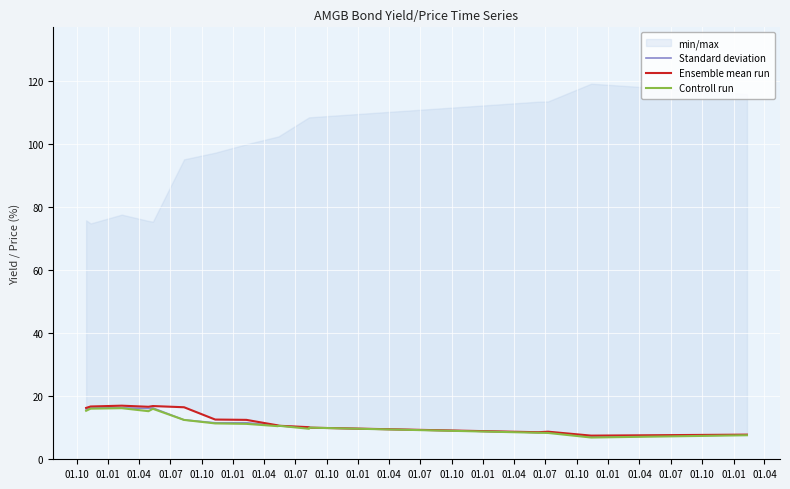

What is the minimum value for Standard deviation?

7.1